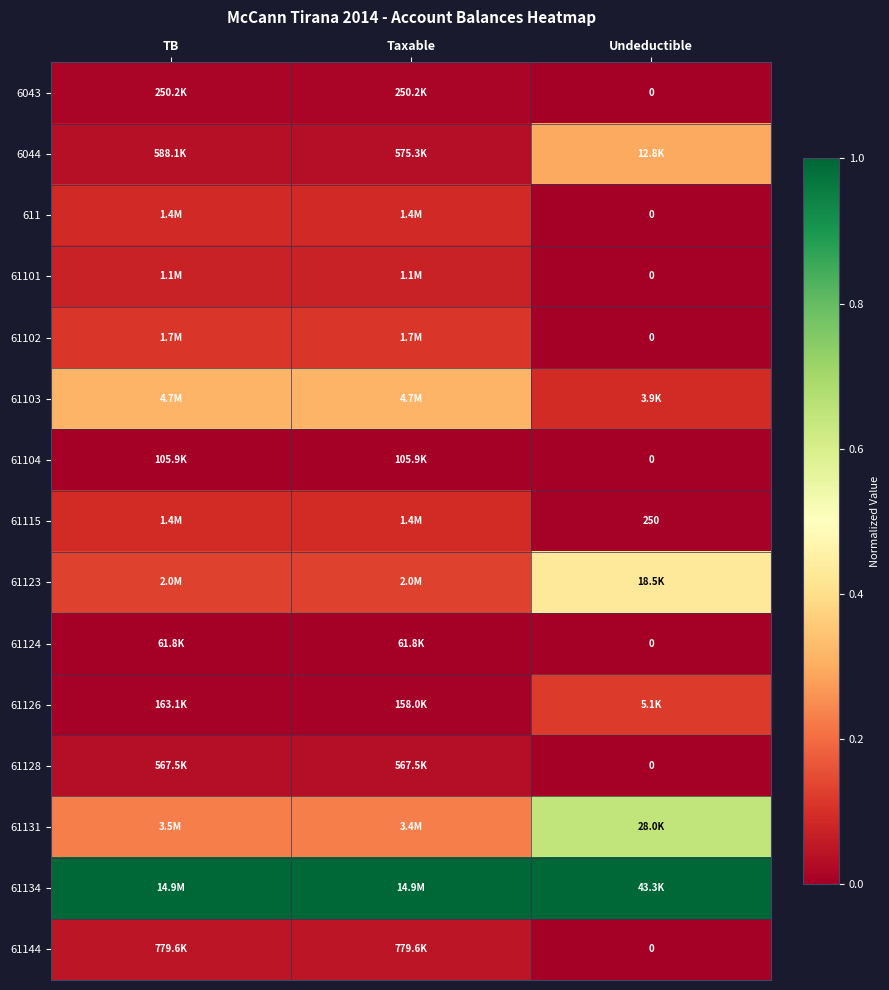

How many values in 61102 are above zero?

2